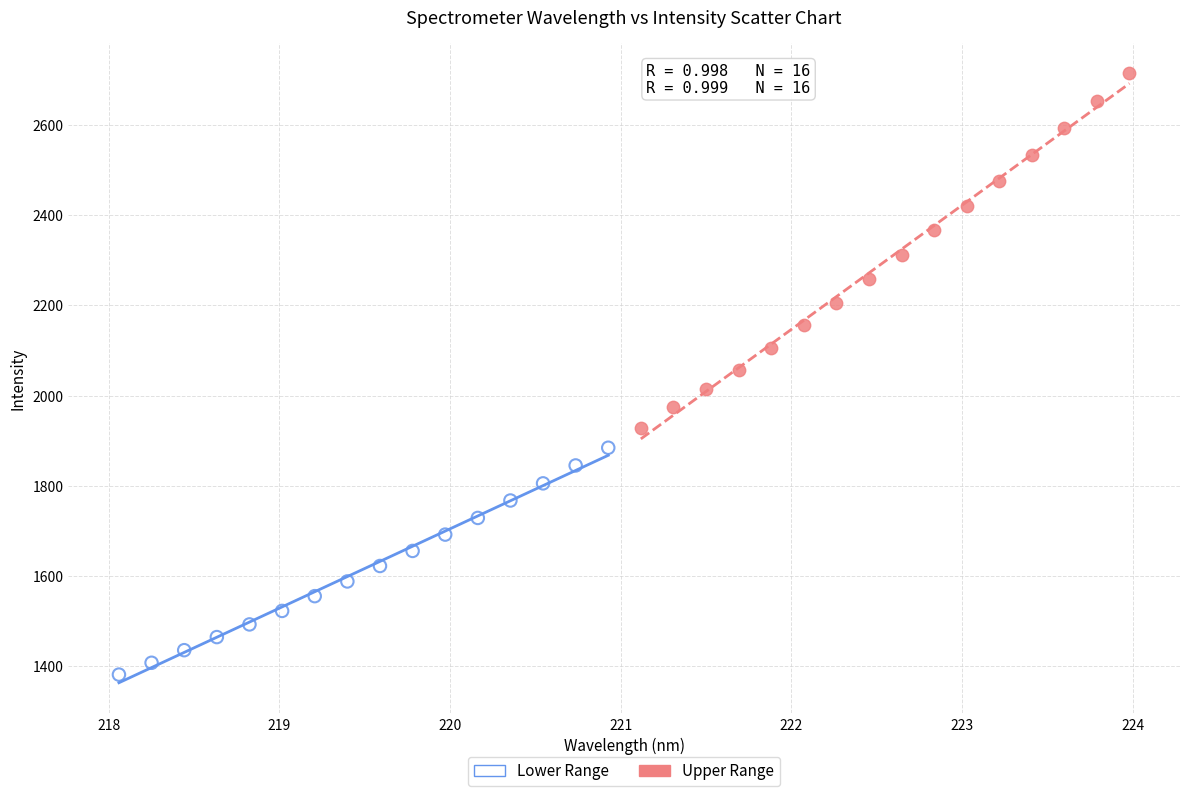

Which series reaches the maximum Y coordinate?

Upper Range